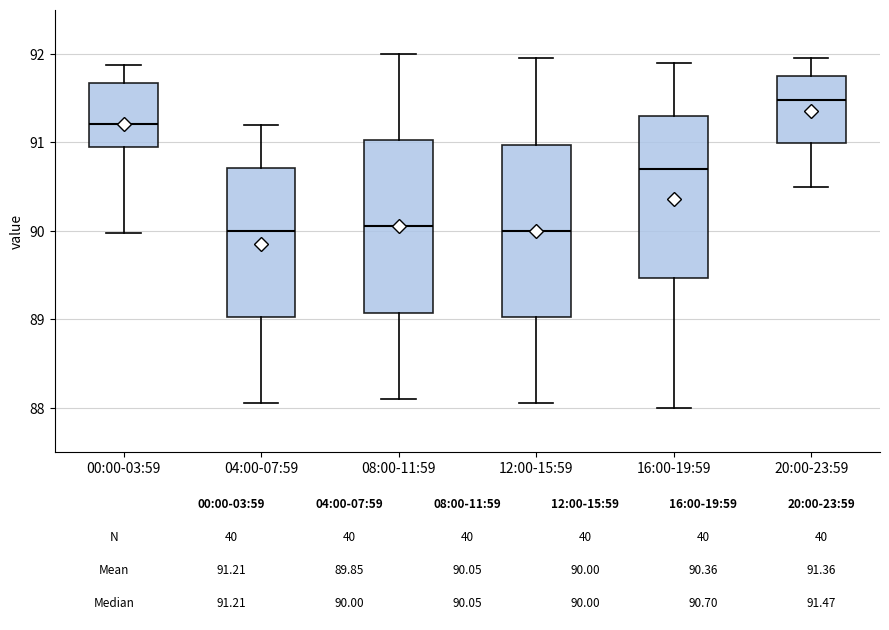

Which box has the highest median line?

20:00-23:59